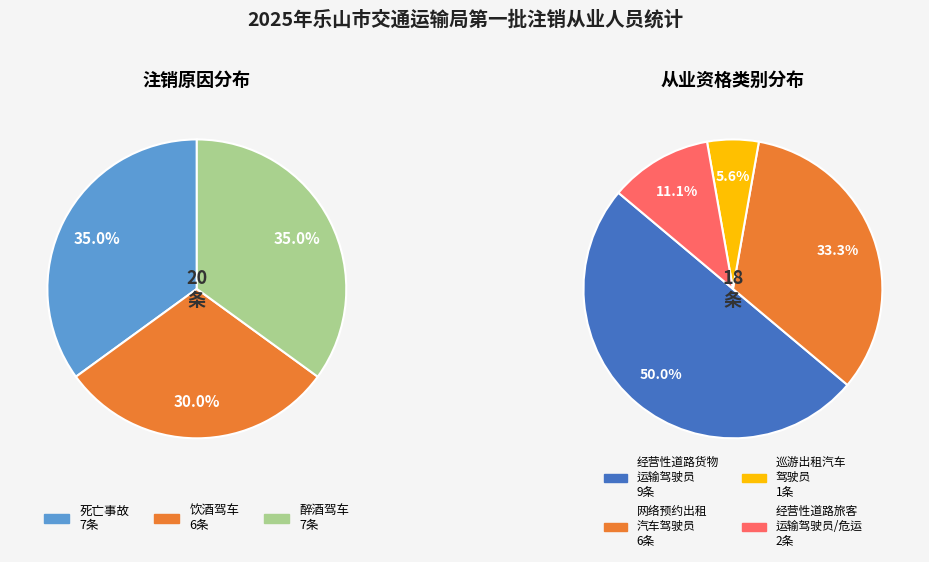

How many segments does this pie chart have?

4